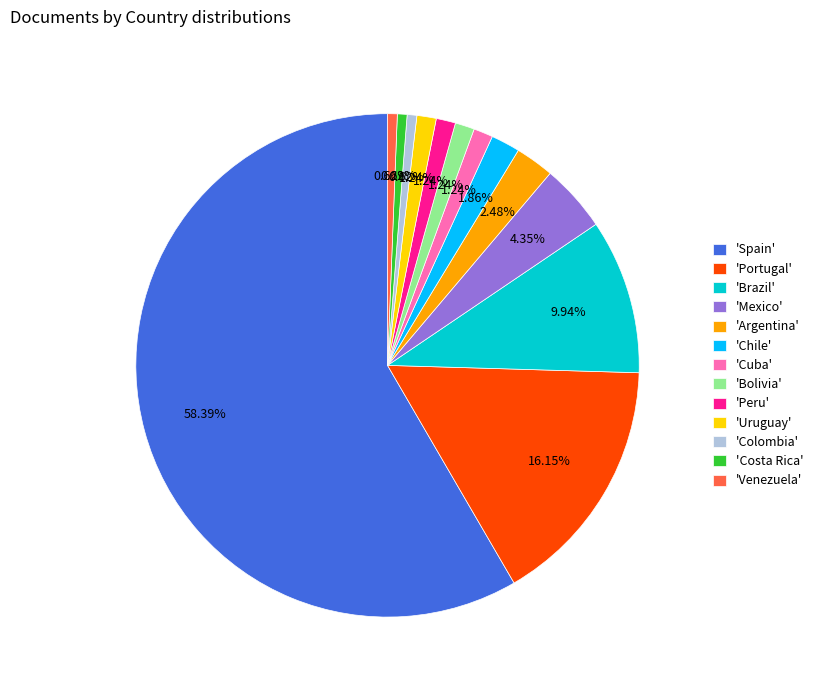

Which category has the biggest portion of the pie?

'Spain'